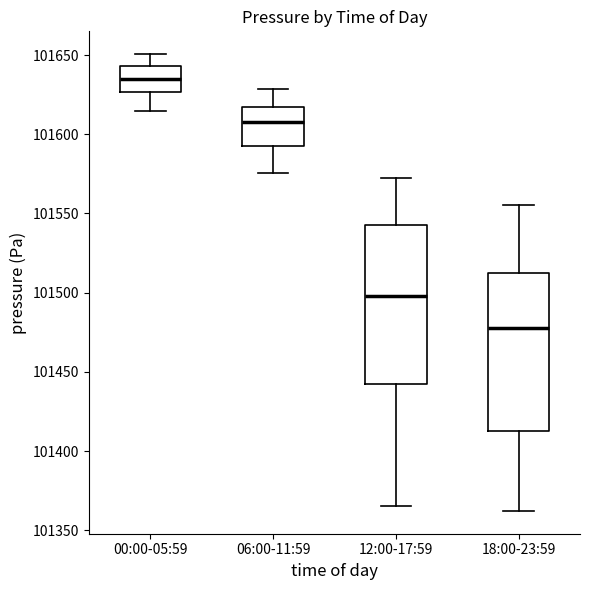

Reading left to right, read every box against the y-axis: the position of its median line, the range the box covers, and the ends of its whiskers. The values are not printed on the chart, so give them approximately, as read against the axis.

00:00-05:59: median 101635, box 101625 to 101645, whiskers 101615 to 101650
06:00-11:59: median 101610, box 101590 to 101615, whiskers 101575 to 101630
12:00-17:59: median 101500, box 101440 to 101545, whiskers 101365 to 101570
18:00-23:59: median 101480, box 101415 to 101510, whiskers 101360 to 101555